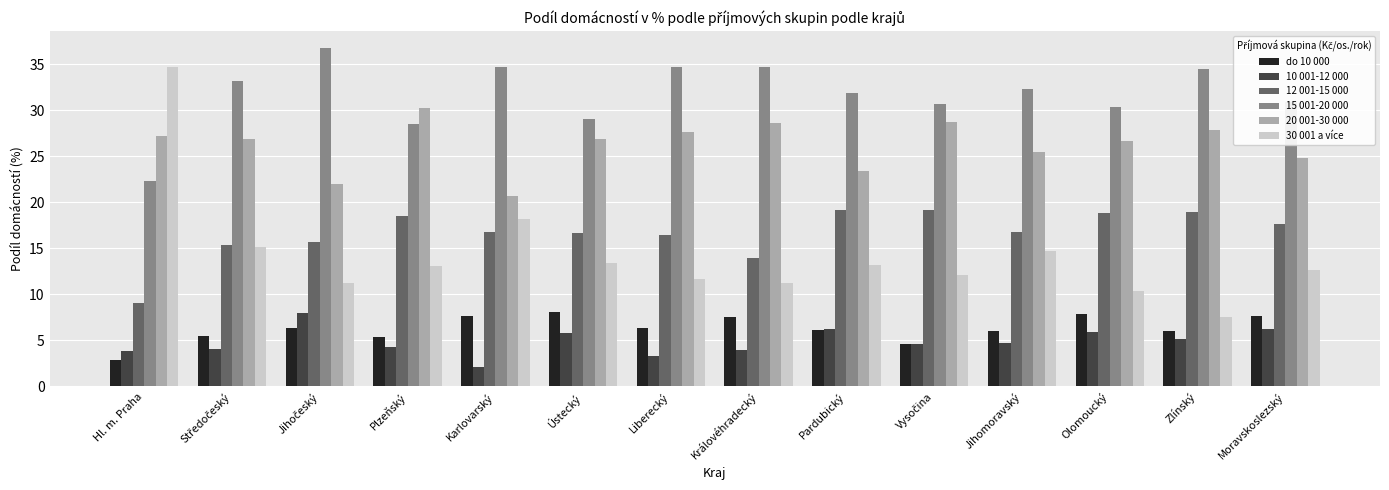

What is the difference between the maximum and minimum values in the 30 001 a více series?

27.2